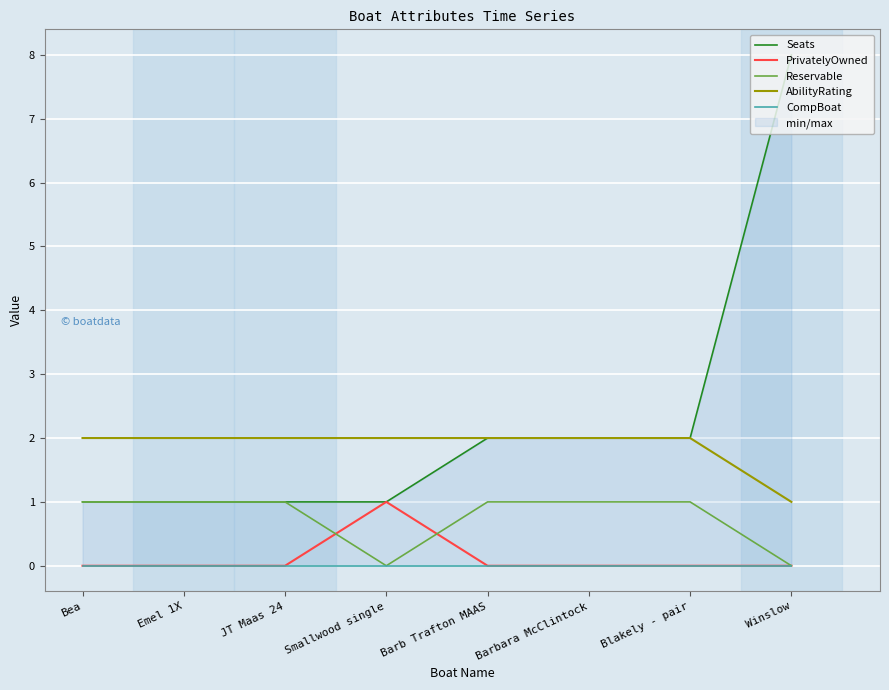

Which series has the largest total across all categories?

Seats